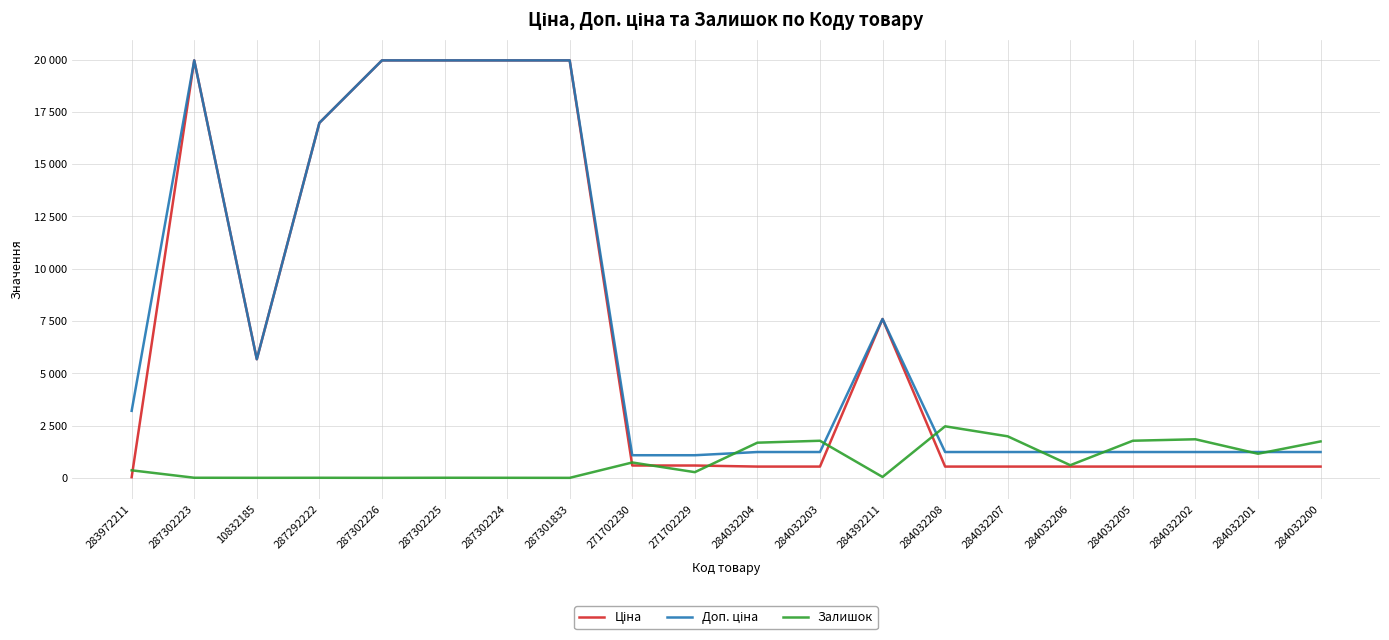

Which has a higher value, 287302226 or 287292222?

287302226